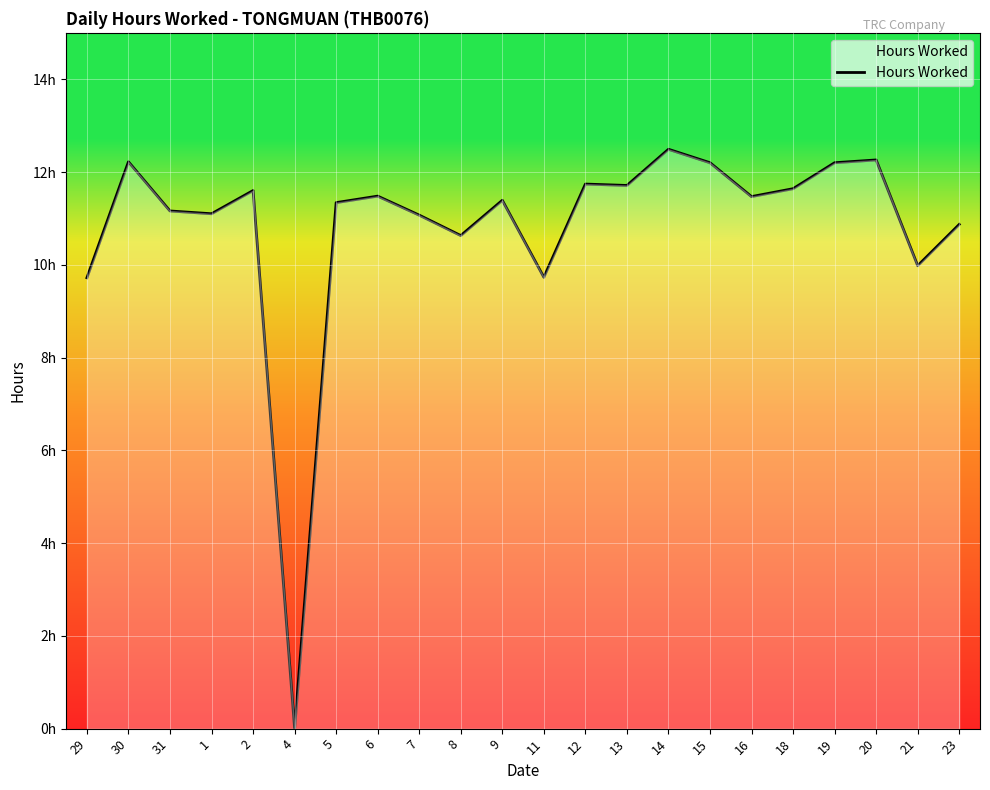

What is the label of the 6th point from the right?

16